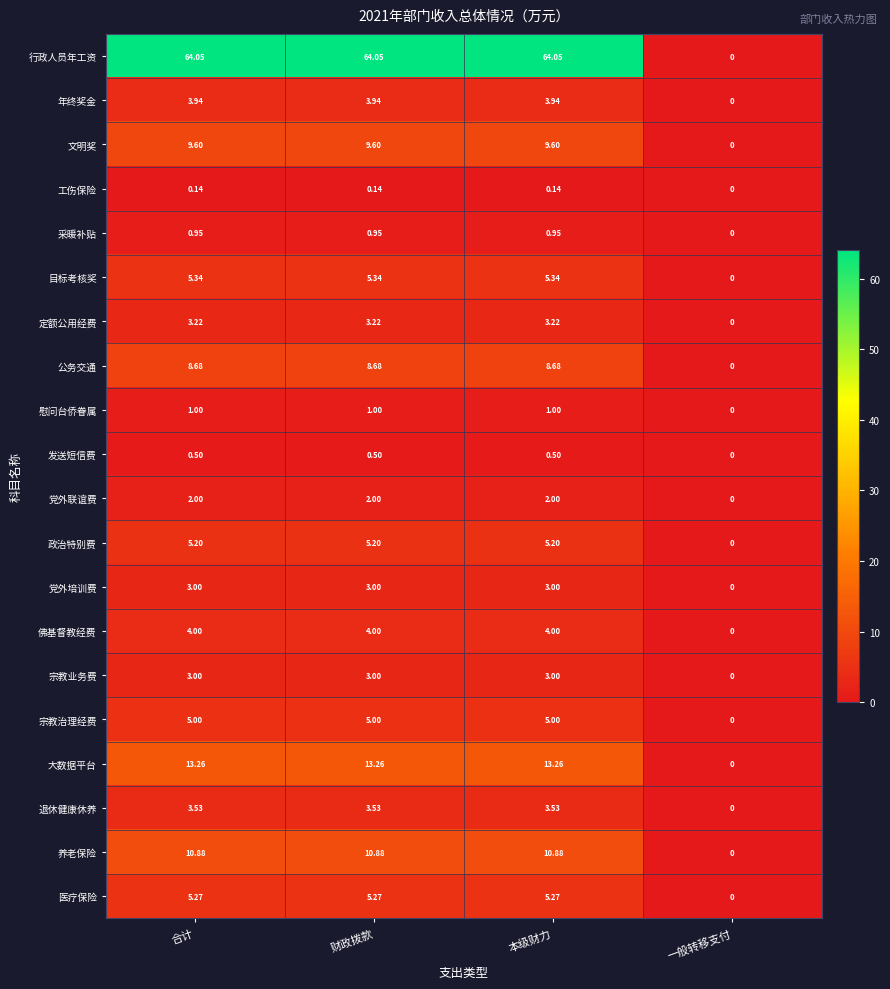

Which label corresponds to the smallest value in the chart?

一般转移支付